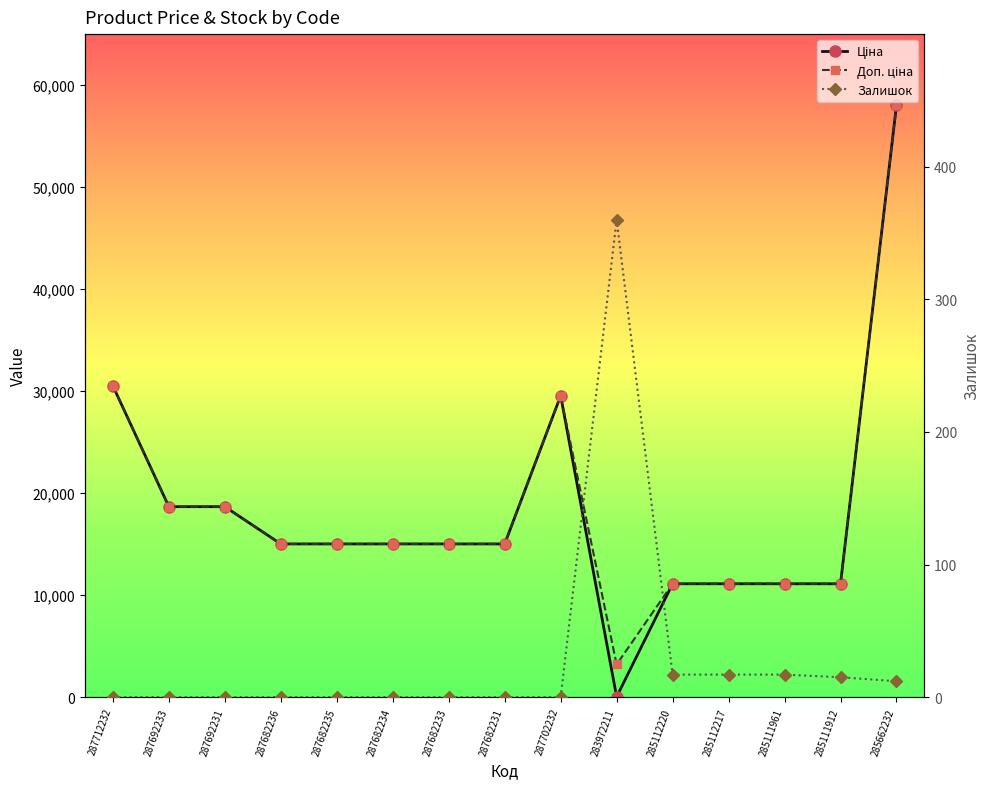

Is it true that Ціна equals 15019.2 at 287682236?

True